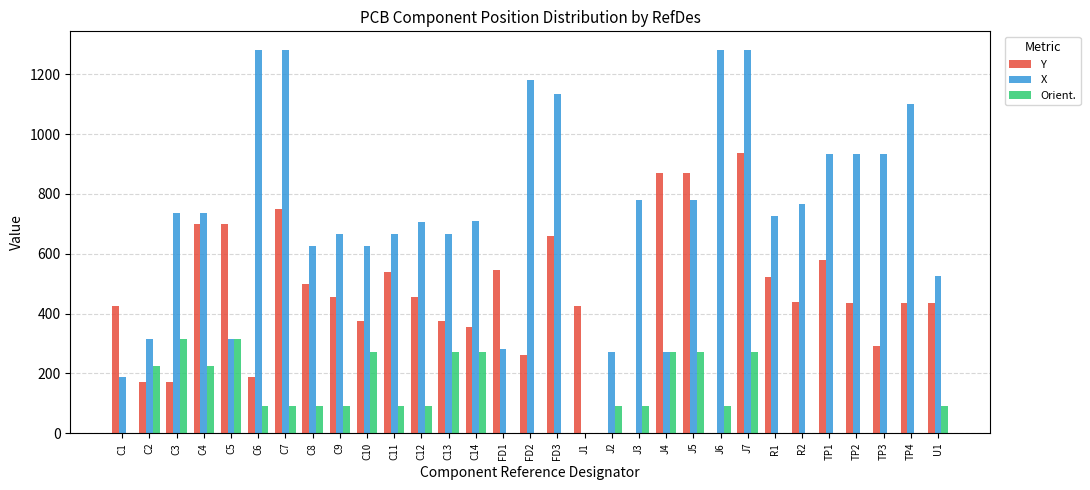

What are all the series names shown in the legend?

Y, X, Orient.